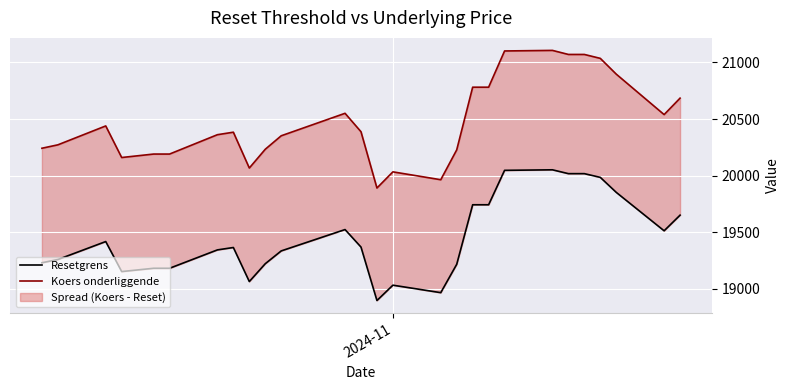

What is the maximum value shown in the chart?

21106.6